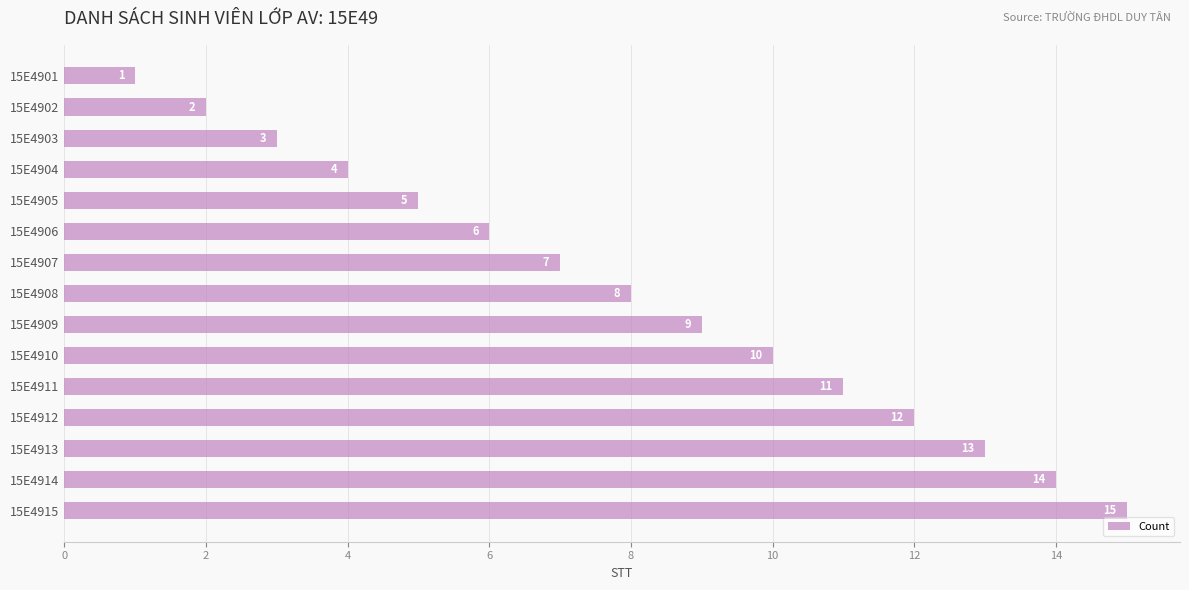

The value at 15E4912 is 12. True or false?

True